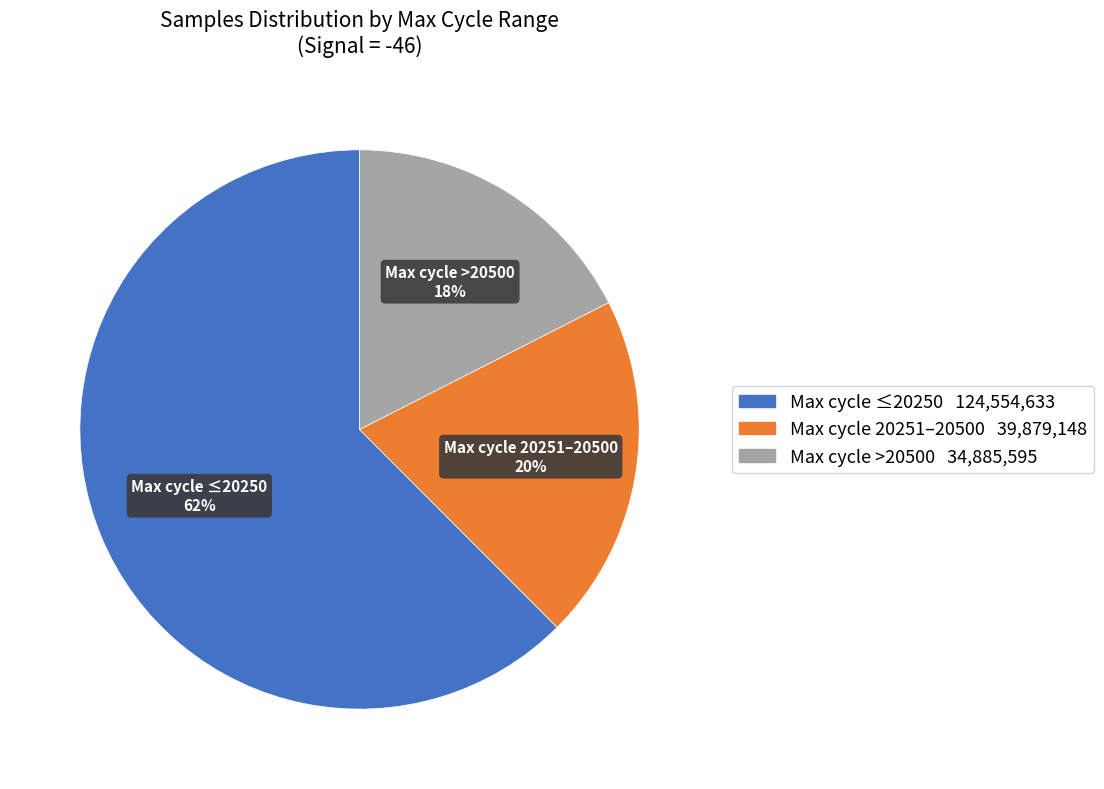

How many segments does this pie chart have?

3